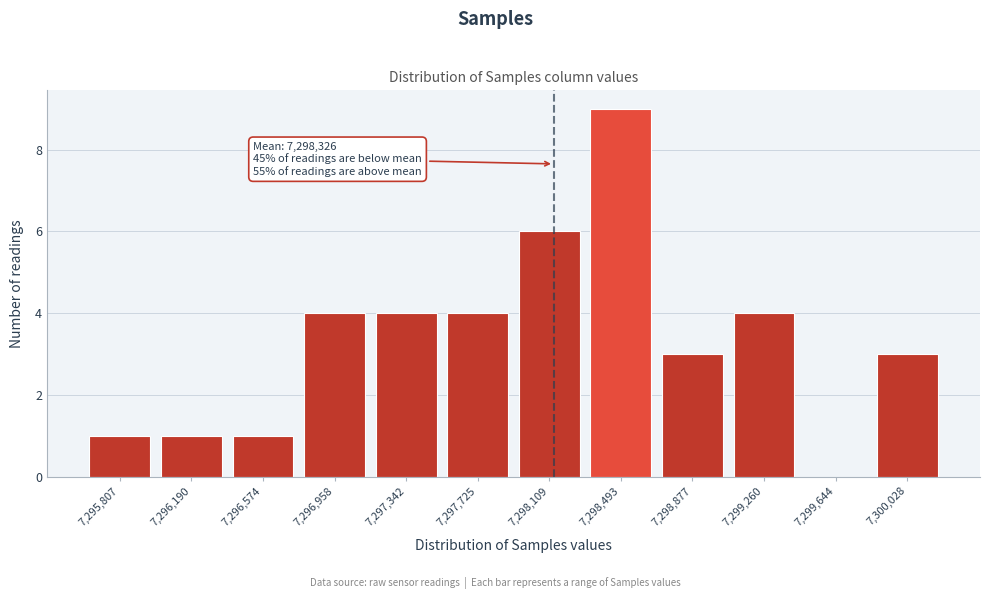

Reading left to right, list all the values displayed in this chart.

7,295,807=1	7,296,190=1	7,296,574=1	7,296,958=4	7,297,342=4	7,297,725=4	7,298,109=6	7,298,493=9	7,298,877=3	7,299,260=4	7,299,644=0	7,300,028=3